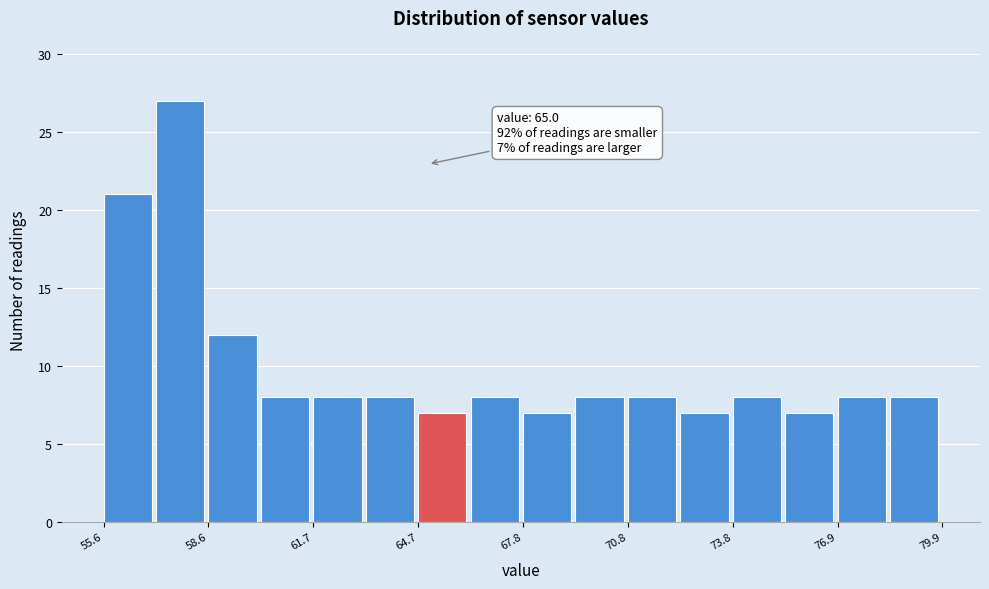

Read against the x-axis, roughly where is the centre of the tallest bar?

58.0